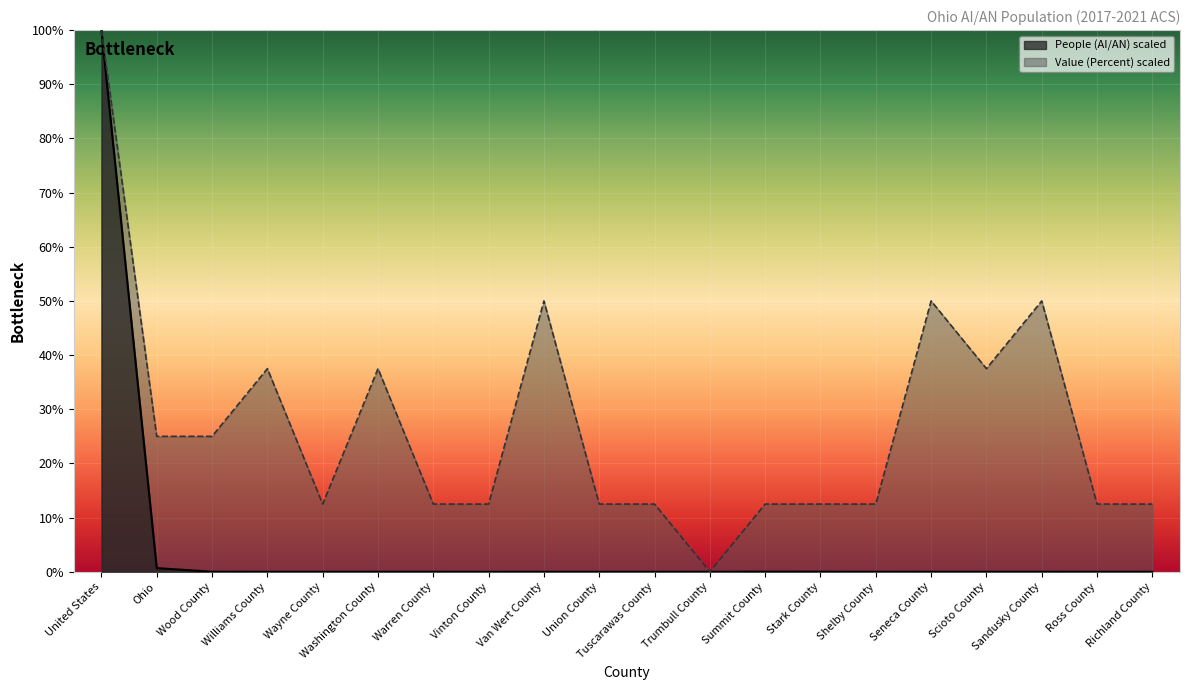

List the series in order of their peak value, lowest first.

People (AI/AN), Value (Percent)